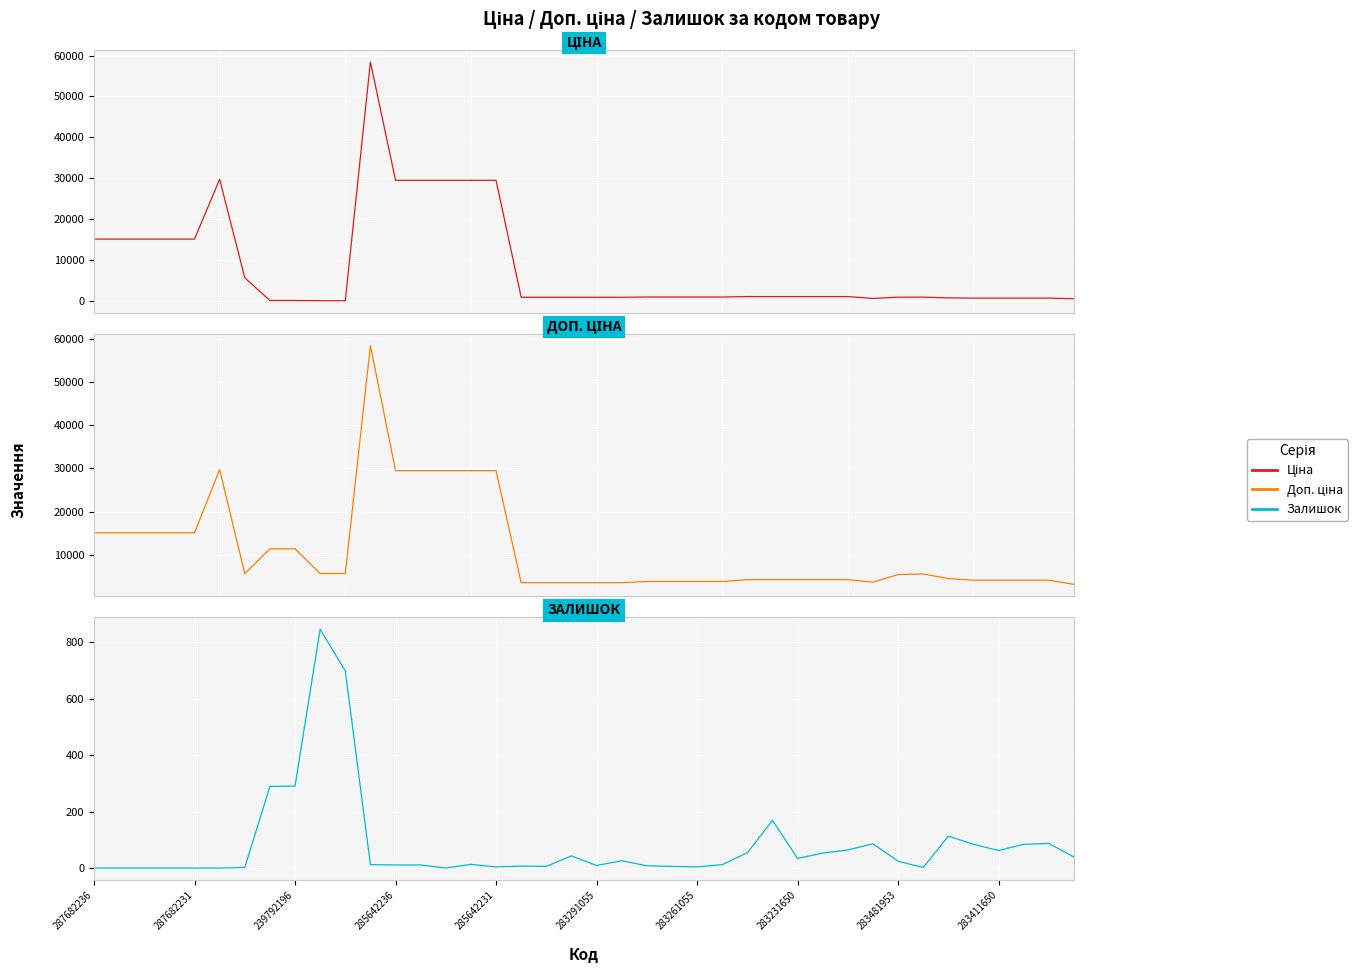

Reading left to right, transcribe all the data shown in this chart.

Ціна: 15120.0	15120.0	15120.0	15120.0	15120.0	29747.2	5673.8	114.1	114.1	57.0	57.0	58426.5	29491.5	29491.5	29491.5	29491.5	29491.5	895.9	895.9	895.9	895.9	895.9	963.5	963.5	963.5	963.5	1069.8	1069.8	1069.8	1069.8	1069.8	617.0	910.4	934.5	752.2	694.3	694.3	694.3	694.3	531.3
Доп. ціна: 15120.0	15120.0	15120.0	15120.0	15120.0	29747.2	5673.8	11410.0	11410.0	5705.0	5705.0	58426.5	29491.5	29491.5	29491.5	29491.5	29491.5	3583.6	3583.6	3583.6	3583.6	3583.6	3854.0	3854.0	3854.0	3854.0	4279.1	4279.1	4279.1	4279.1	4279.1	3701.9	5462.3	5607.2	4513.3	4165.6	4165.6	4165.6	4165.6	3187.6
Залишок: 0.0	0.0	0.0	0.0	0.0	0.0	2.0	289.0	290.0	845.0	698.0	12.0	11.0	11.0	0.0	13.0	4.0	7.0	6.0	43.0	9.0	26.0	8.0	6.0	4.0	12.0	54.0	169.0	34.0	53.0	64.0	86.0	24.0	2.0	113.0	84.0	62.0	84.0	87.0	39.0